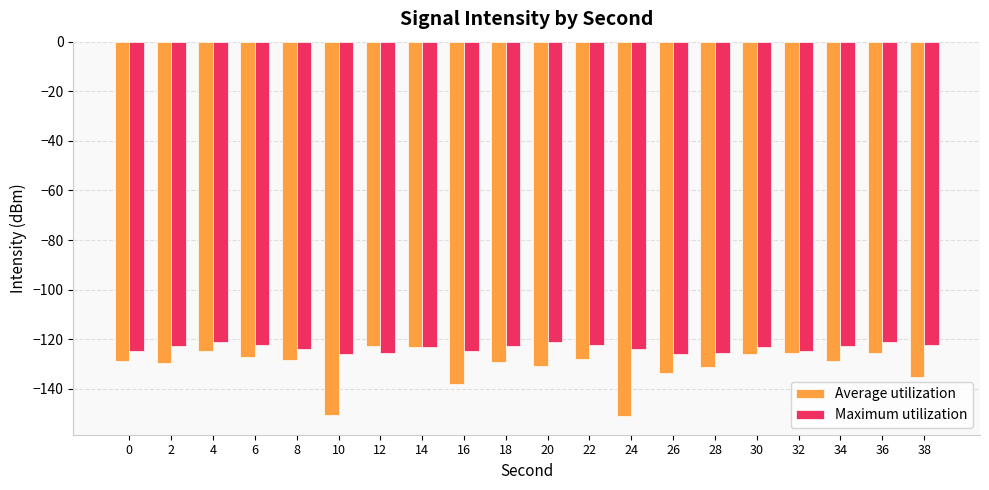

True or false: Maximum utilization has a value of -184.1 at 4.

False